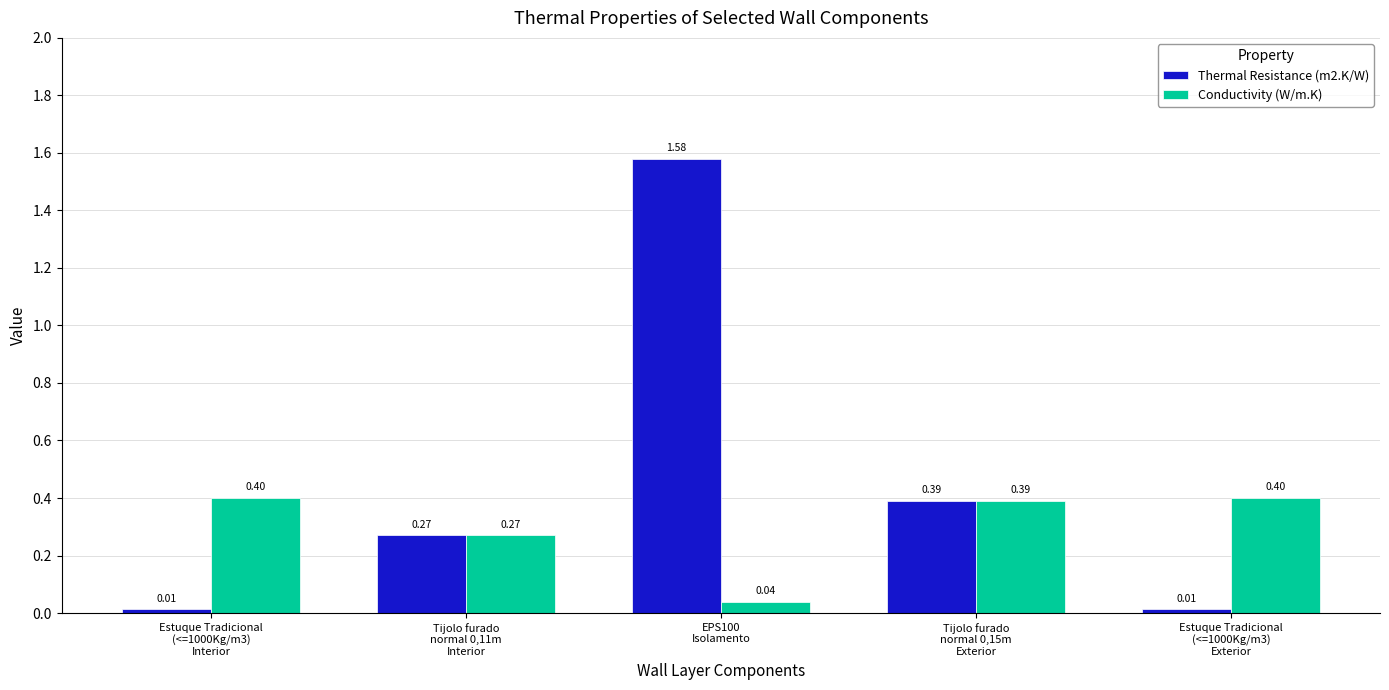

List the series in order of their overall mean, lowest first.

Conductivity (W/m.K), Thermal Resistance (m2.K/W)